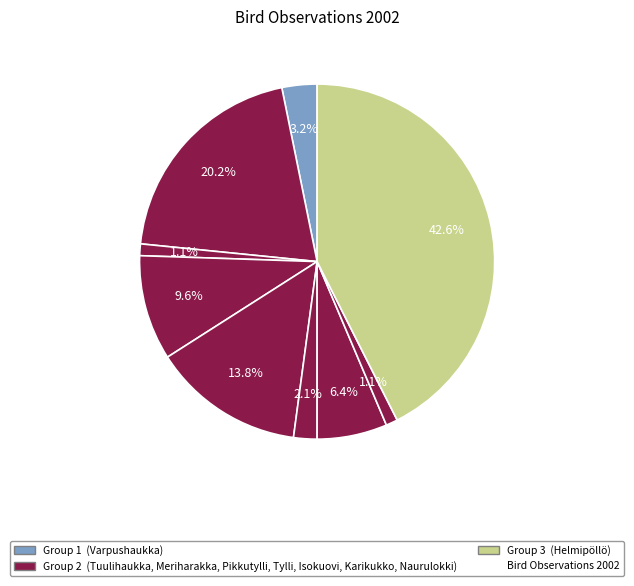

How many segments does this pie chart have?

9